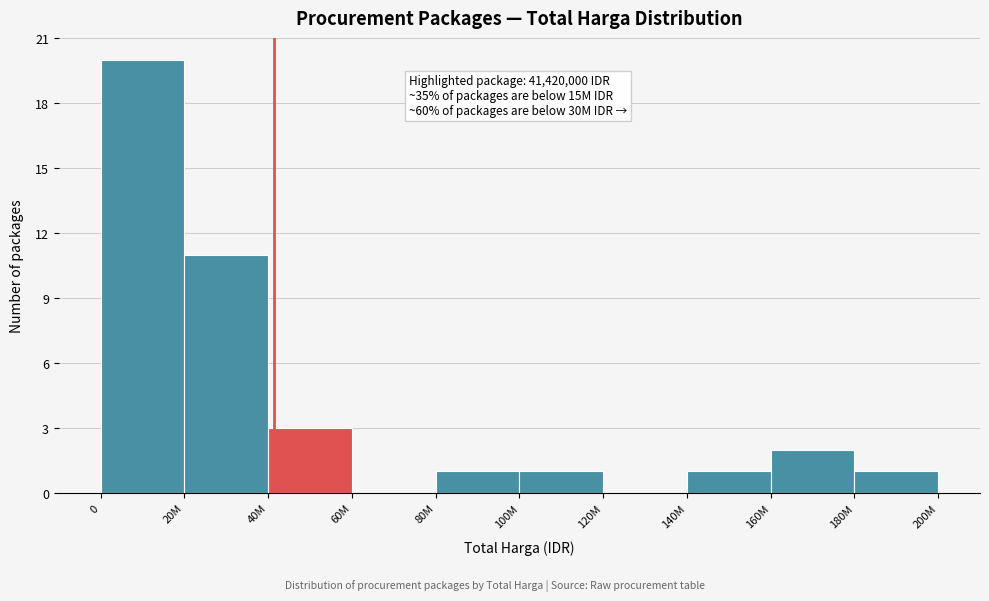

Reading left to right, what are all the values shown in this chart?

0=20	20M=11	40M=3	60M=0	80M=1	100M=1	120M=0	140M=1	160M=2	180M=1